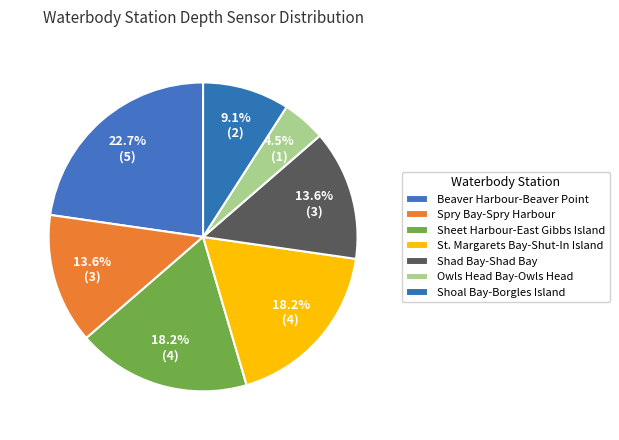

Is Shad Bay-Shad Bay the majority of the pie?

No